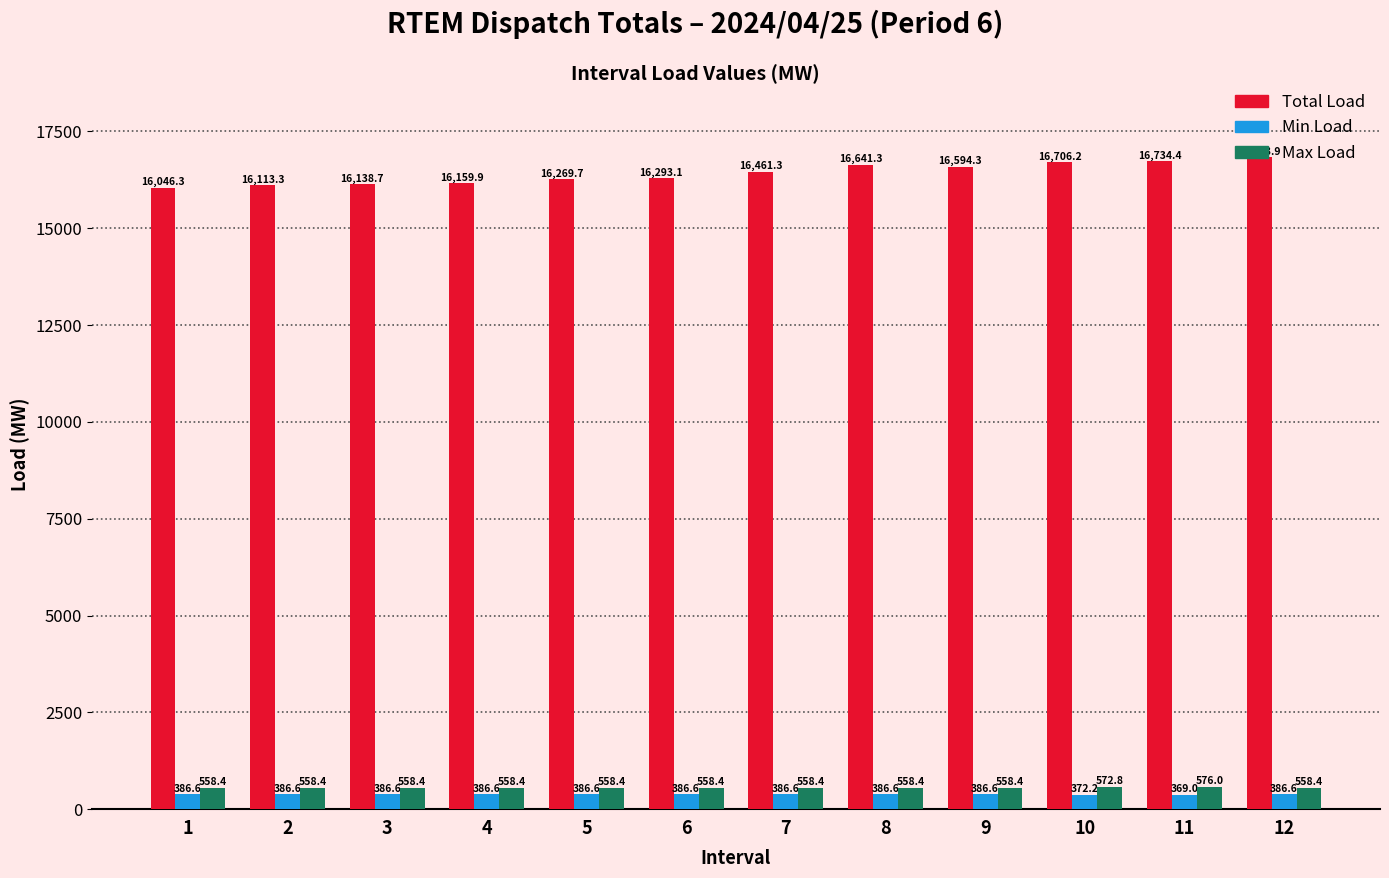

What is the sum of the Total Load values at 10 and 7?

33167.5